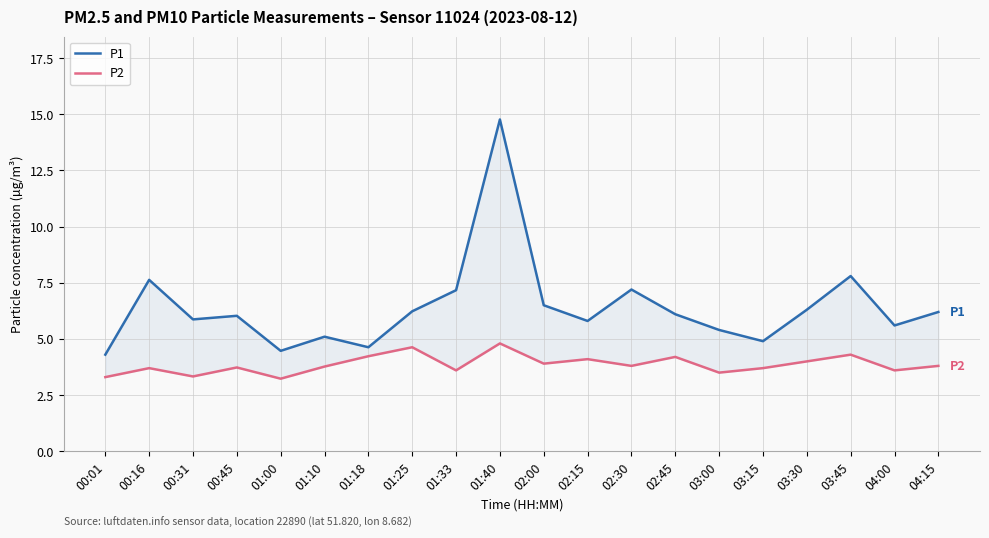

The value of P1 at 00:16 is 7.6. True or false?

True